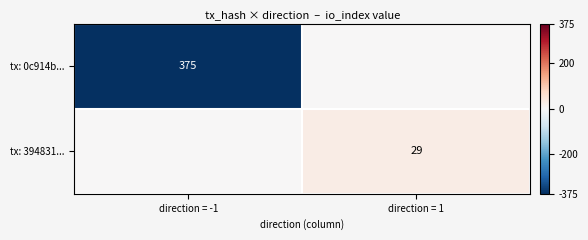

Is the value of tx: 394831... at direction = 1 greater than the value of tx: 0c914b... at direction = -1?

No